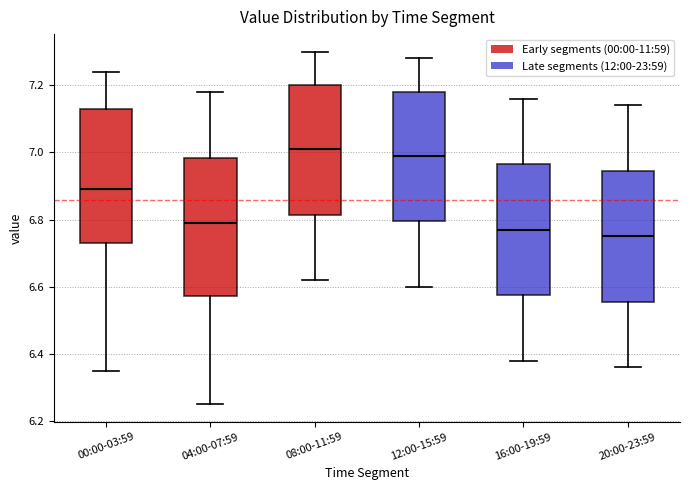

Where does the median line of the box for 00:00-03:59 sit on the y-axis? The values are not printed on the chart, so give them approximately, as read against the axis.

6.90